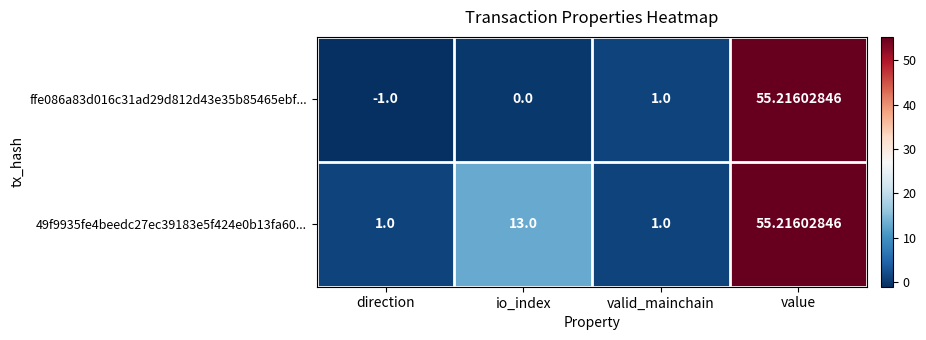

Rank the categories by ffe086a83d016c31ad29d812d43e35b85465ebf... value from highest to lowest.

value, valid_mainchain, io_index, direction